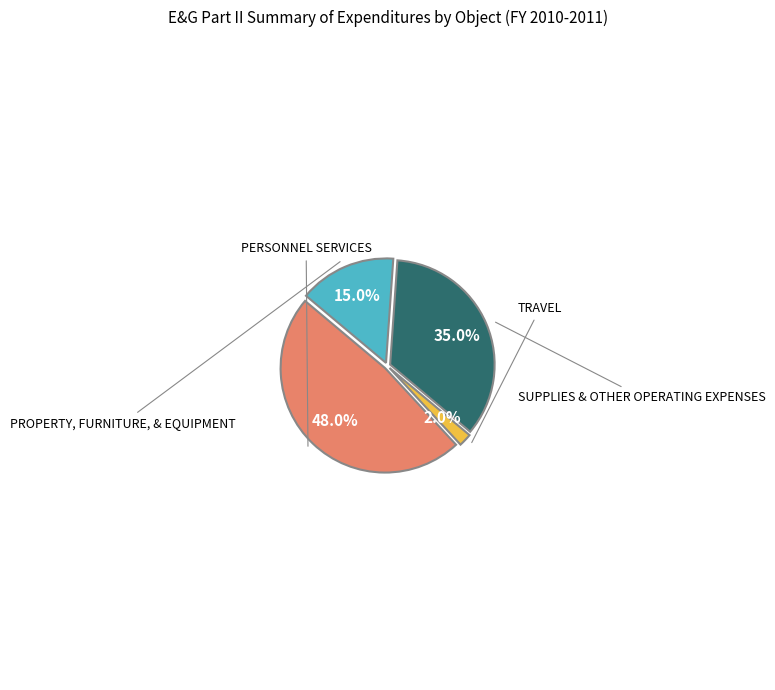

Is there any slice that represents more than half of the pie?

No